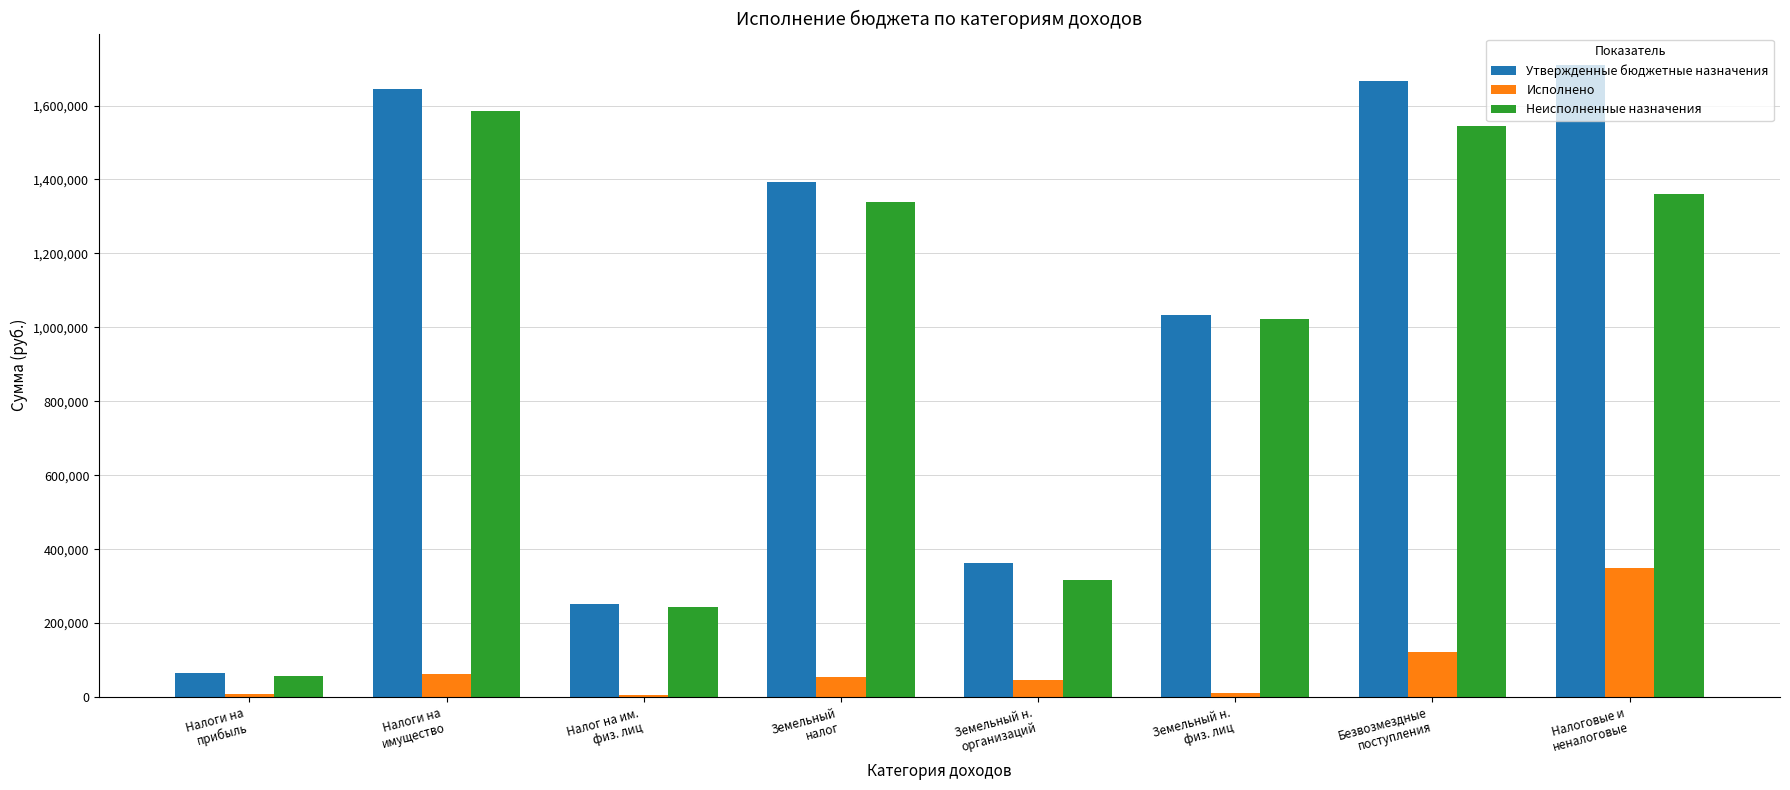

Rank the series by their maximum value, from lowest to highest.

Исполнено, Неисполненные назначения, Утвержденные бюджетные назначения